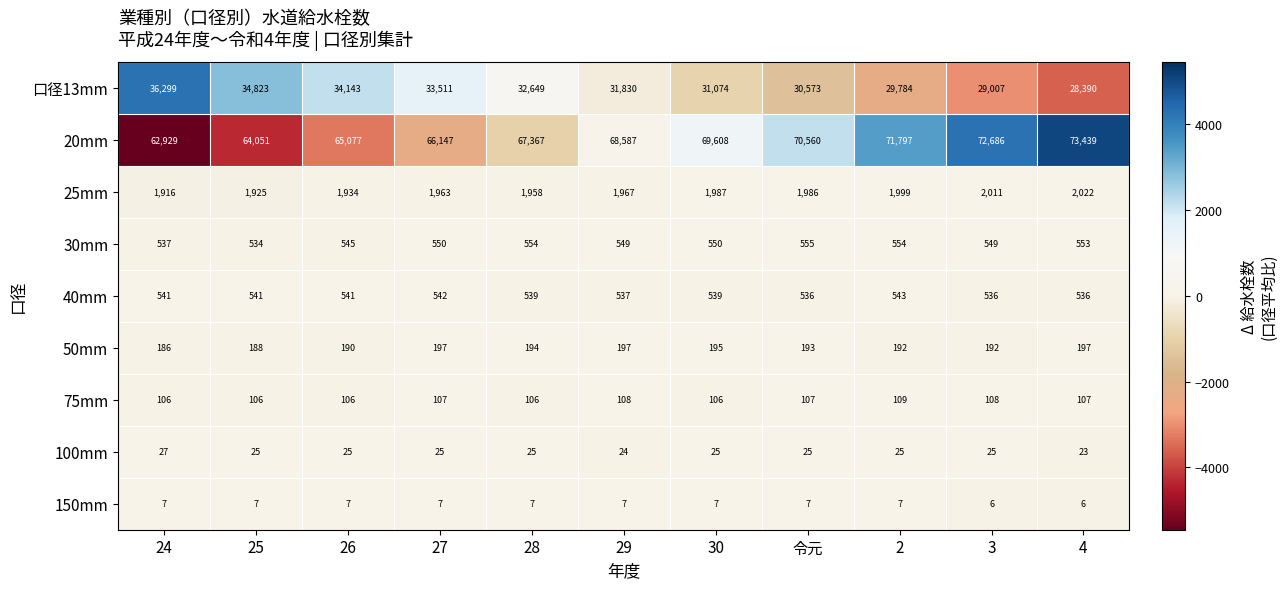

How many values in the 30mm series are below 550?

5